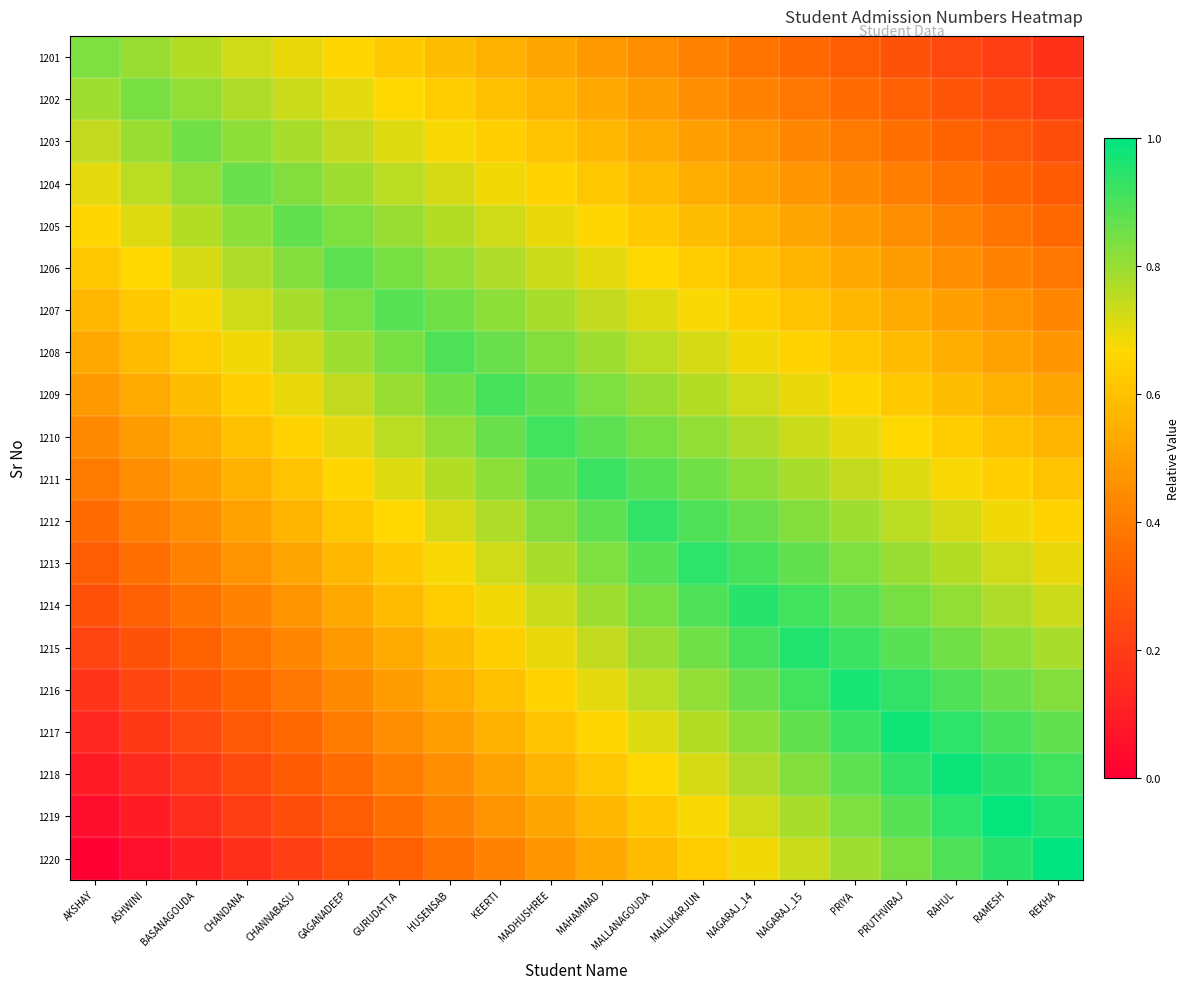

Reading right to left, list all the values displayed in this chart.

1201: REKHA=0.2	RAMESH=0.2	RAHUL=0.2	PRUTHVIRAJ=0.3	PRIYA=0.3	NAGARAJ_15=0.3	NAGARAJ_14=0.4	MALLIKARJUN=0.4	MALLANAGOUDA=0.4	MAHAMMAD=0.5	MADHUSHREE=0.5	KEERTI=0.6	HUSENSAB=0.6	GURUDATTA=0.6	GAGANADEEP=0.7	CHANNABASU=0.7	CHANDANA=0.7	BASANAGOUDA=0.8	ASHWINI=0.8	AKSHAY=0.8
1202: REKHA=0.2	RAMESH=0.2	RAHUL=0.3	PRUTHVIRAJ=0.3	PRIYA=0.4	NAGARAJ_15=0.4	NAGARAJ_14=0.4	MALLIKARJUN=0.5	MALLANAGOUDA=0.5	MAHAMMAD=0.5	MADHUSHREE=0.6	KEERTI=0.6	HUSENSAB=0.6	GURUDATTA=0.7	GAGANADEEP=0.7	CHANNABASU=0.7	CHANDANA=0.8	BASANAGOUDA=0.8	ASHWINI=0.8	AKSHAY=0.8
1203: REKHA=0.3	RAMESH=0.3	RAHUL=0.3	PRUTHVIRAJ=0.4	PRIYA=0.4	NAGARAJ_15=0.4	NAGARAJ_14=0.5	MALLIKARJUN=0.5	MALLANAGOUDA=0.5	MAHAMMAD=0.6	MADHUSHREE=0.6	KEERTI=0.6	HUSENSAB=0.7	GURUDATTA=0.7	GAGANADEEP=0.7	CHANNABASU=0.8	CHANDANA=0.8	BASANAGOUDA=0.9	ASHWINI=0.8	AKSHAY=0.7
1204: REKHA=0.3	RAMESH=0.3	RAHUL=0.4	PRUTHVIRAJ=0.4	PRIYA=0.4	NAGARAJ_15=0.5	NAGARAJ_14=0.5	MALLIKARJUN=0.5	MALLANAGOUDA=0.6	MAHAMMAD=0.6	MADHUSHREE=0.6	KEERTI=0.7	HUSENSAB=0.7	GURUDATTA=0.8	GAGANADEEP=0.8	CHANNABASU=0.8	CHANDANA=0.9	BASANAGOUDA=0.8	ASHWINI=0.8	AKSHAY=0.7
1205: REKHA=0.3	RAMESH=0.4	RAHUL=0.4	PRUTHVIRAJ=0.4	PRIYA=0.5	NAGARAJ_15=0.5	NAGARAJ_14=0.6	MALLIKARJUN=0.6	MALLANAGOUDA=0.6	MAHAMMAD=0.7	MADHUSHREE=0.7	KEERTI=0.7	HUSENSAB=0.8	GURUDATTA=0.8	GAGANADEEP=0.8	CHANNABASU=0.9	CHANDANA=0.8	BASANAGOUDA=0.8	ASHWINI=0.7	AKSHAY=0.7
1206: REKHA=0.4	RAMESH=0.4	RAHUL=0.5	PRUTHVIRAJ=0.5	PRIYA=0.5	NAGARAJ_15=0.6	NAGARAJ_14=0.6	MALLIKARJUN=0.6	MALLANAGOUDA=0.7	MAHAMMAD=0.7	MADHUSHREE=0.7	KEERTI=0.8	HUSENSAB=0.8	GURUDATTA=0.8	GAGANADEEP=0.9	CHANNABASU=0.8	CHANDANA=0.8	BASANAGOUDA=0.7	ASHWINI=0.7	AKSHAY=0.6
1207: REKHA=0.4	RAMESH=0.5	RAHUL=0.5	PRUTHVIRAJ=0.5	PRIYA=0.6	NAGARAJ_15=0.6	NAGARAJ_14=0.6	MALLIKARJUN=0.7	MALLANAGOUDA=0.7	MAHAMMAD=0.7	MADHUSHREE=0.8	KEERTI=0.8	HUSENSAB=0.9	GURUDATTA=0.9	GAGANADEEP=0.8	CHANNABASU=0.8	CHANDANA=0.7	BASANAGOUDA=0.7	ASHWINI=0.6	AKSHAY=0.6
1208: REKHA=0.5	RAMESH=0.5	RAHUL=0.5	PRUTHVIRAJ=0.6	PRIYA=0.6	NAGARAJ_15=0.6	NAGARAJ_14=0.7	MALLIKARJUN=0.7	MALLANAGOUDA=0.8	MAHAMMAD=0.8	MADHUSHREE=0.8	KEERTI=0.9	HUSENSAB=0.9	GURUDATTA=0.8	GAGANADEEP=0.8	CHANNABASU=0.7	CHANDANA=0.7	BASANAGOUDA=0.6	ASHWINI=0.6	AKSHAY=0.5
1209: REKHA=0.5	RAMESH=0.6	RAHUL=0.6	PRUTHVIRAJ=0.6	PRIYA=0.7	NAGARAJ_15=0.7	NAGARAJ_14=0.7	MALLIKARJUN=0.8	MALLANAGOUDA=0.8	MAHAMMAD=0.8	MADHUSHREE=0.9	KEERTI=0.9	HUSENSAB=0.9	GURUDATTA=0.8	GAGANADEEP=0.7	CHANNABASU=0.7	CHANDANA=0.6	BASANAGOUDA=0.6	ASHWINI=0.5	AKSHAY=0.5
1210: REKHA=0.6	RAMESH=0.6	RAHUL=0.6	PRUTHVIRAJ=0.7	PRIYA=0.7	NAGARAJ_15=0.7	NAGARAJ_14=0.8	MALLIKARJUN=0.8	MALLANAGOUDA=0.8	MAHAMMAD=0.9	MADHUSHREE=0.9	KEERTI=0.9	HUSENSAB=0.8	GURUDATTA=0.8	GAGANADEEP=0.7	CHANNABASU=0.6	CHANDANA=0.6	BASANAGOUDA=0.5	ASHWINI=0.5	AKSHAY=0.4
1211: REKHA=0.6	RAMESH=0.6	RAHUL=0.7	PRUTHVIRAJ=0.7	PRIYA=0.7	NAGARAJ_15=0.8	NAGARAJ_14=0.8	MALLIKARJUN=0.9	MALLANAGOUDA=0.9	MAHAMMAD=0.9	MADHUSHREE=0.9	KEERTI=0.8	HUSENSAB=0.8	GURUDATTA=0.7	GAGANADEEP=0.7	CHANNABASU=0.6	CHANDANA=0.6	BASANAGOUDA=0.5	ASHWINI=0.4	AKSHAY=0.4
1212: REKHA=0.6	RAMESH=0.7	RAHUL=0.7	PRUTHVIRAJ=0.8	PRIYA=0.8	NAGARAJ_15=0.8	NAGARAJ_14=0.9	MALLIKARJUN=0.9	MALLANAGOUDA=0.9	MAHAMMAD=0.9	MADHUSHREE=0.8	KEERTI=0.8	HUSENSAB=0.7	GURUDATTA=0.7	GAGANADEEP=0.6	CHANNABASU=0.6	CHANDANA=0.5	BASANAGOUDA=0.5	ASHWINI=0.4	AKSHAY=0.4
1213: REKHA=0.7	RAMESH=0.7	RAHUL=0.8	PRUTHVIRAJ=0.8	PRIYA=0.8	NAGARAJ_15=0.9	NAGARAJ_14=0.9	MALLIKARJUN=0.9	MALLANAGOUDA=0.9	MAHAMMAD=0.8	MADHUSHREE=0.8	KEERTI=0.7	HUSENSAB=0.7	GURUDATTA=0.6	GAGANADEEP=0.6	CHANNABASU=0.5	CHANDANA=0.5	BASANAGOUDA=0.4	ASHWINI=0.4	AKSHAY=0.3
1214: REKHA=0.7	RAMESH=0.8	RAHUL=0.8	PRUTHVIRAJ=0.8	PRIYA=0.9	NAGARAJ_15=0.9	NAGARAJ_14=0.9	MALLIKARJUN=0.9	MALLANAGOUDA=0.8	MAHAMMAD=0.8	MADHUSHREE=0.7	KEERTI=0.7	HUSENSAB=0.6	GURUDATTA=0.6	GAGANADEEP=0.5	CHANNABASU=0.5	CHANDANA=0.4	BASANAGOUDA=0.4	ASHWINI=0.3	AKSHAY=0.3
1215: REKHA=0.8	RAMESH=0.8	RAHUL=0.9	PRUTHVIRAJ=0.9	PRIYA=0.9	NAGARAJ_15=1.0	NAGARAJ_14=0.9	MALLIKARJUN=0.9	MALLANAGOUDA=0.8	MAHAMMAD=0.7	MADHUSHREE=0.7	KEERTI=0.6	HUSENSAB=0.6	GURUDATTA=0.5	GAGANADEEP=0.5	CHANNABASU=0.4	CHANDANA=0.4	BASANAGOUDA=0.3	ASHWINI=0.3	AKSHAY=0.2
1216: REKHA=0.8	RAMESH=0.9	RAHUL=0.9	PRUTHVIRAJ=0.9	PRIYA=1.0	NAGARAJ_15=0.9	NAGARAJ_14=0.9	MALLIKARJUN=0.8	MALLANAGOUDA=0.8	MAHAMMAD=0.7	MADHUSHREE=0.6	KEERTI=0.6	HUSENSAB=0.5	GURUDATTA=0.5	GAGANADEEP=0.4	CHANNABASU=0.4	CHANDANA=0.3	BASANAGOUDA=0.3	ASHWINI=0.2	AKSHAY=0.2
1217: REKHA=0.9	RAMESH=0.9	RAHUL=0.9	PRUTHVIRAJ=1.0	PRIYA=0.9	NAGARAJ_15=0.9	NAGARAJ_14=0.8	MALLIKARJUN=0.8	MALLANAGOUDA=0.7	MAHAMMAD=0.7	MADHUSHREE=0.6	KEERTI=0.6	HUSENSAB=0.5	GURUDATTA=0.4	GAGANADEEP=0.4	CHANNABASU=0.3	CHANDANA=0.3	BASANAGOUDA=0.2	ASHWINI=0.2	AKSHAY=0.1
1218: REKHA=0.9	RAMESH=0.9	RAHUL=1.0	PRUTHVIRAJ=0.9	PRIYA=0.9	NAGARAJ_15=0.8	NAGARAJ_14=0.8	MALLIKARJUN=0.7	MALLANAGOUDA=0.7	MAHAMMAD=0.6	MADHUSHREE=0.6	KEERTI=0.5	HUSENSAB=0.5	GURUDATTA=0.4	GAGANADEEP=0.4	CHANNABASU=0.3	CHANDANA=0.2	BASANAGOUDA=0.2	ASHWINI=0.1	AKSHAY=0.1
1219: REKHA=1.0	RAMESH=1.0	RAHUL=0.9	PRUTHVIRAJ=0.9	PRIYA=0.8	NAGARAJ_15=0.8	NAGARAJ_14=0.7	MALLIKARJUN=0.7	MALLANAGOUDA=0.6	MAHAMMAD=0.6	MADHUSHREE=0.5	KEERTI=0.5	HUSENSAB=0.4	GURUDATTA=0.4	GAGANADEEP=0.3	CHANNABASU=0.3	CHANDANA=0.2	BASANAGOUDA=0.1	ASHWINI=0.1	AKSHAY=0.0
1220: REKHA=1.0	RAMESH=0.9	RAHUL=0.9	PRUTHVIRAJ=0.8	PRIYA=0.8	NAGARAJ_15=0.7	NAGARAJ_14=0.7	MALLIKARJUN=0.6	MALLANAGOUDA=0.6	MAHAMMAD=0.5	MADHUSHREE=0.5	KEERTI=0.4	HUSENSAB=0.4	GURUDATTA=0.3	GAGANADEEP=0.3	CHANNABASU=0.2	CHANDANA=0.2	BASANAGOUDA=0.1	ASHWINI=0.1	AKSHAY=0.0